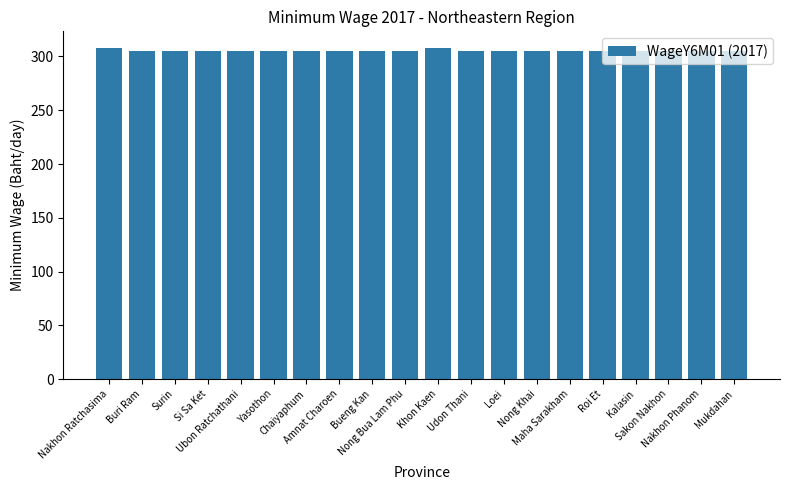

What is the average value?

305